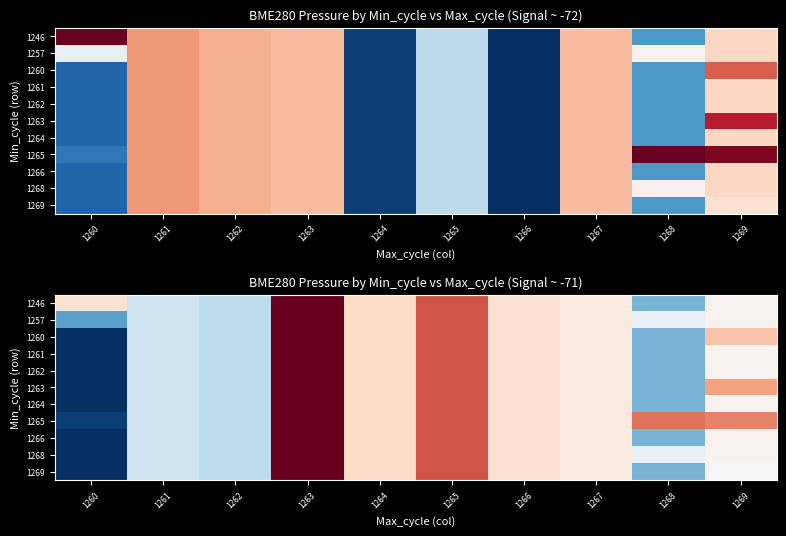

Which category has the highest value across all series?

1263